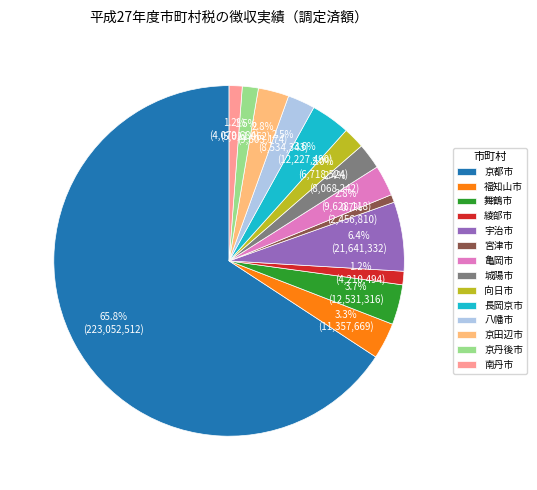

Which slice is the largest?

京都市